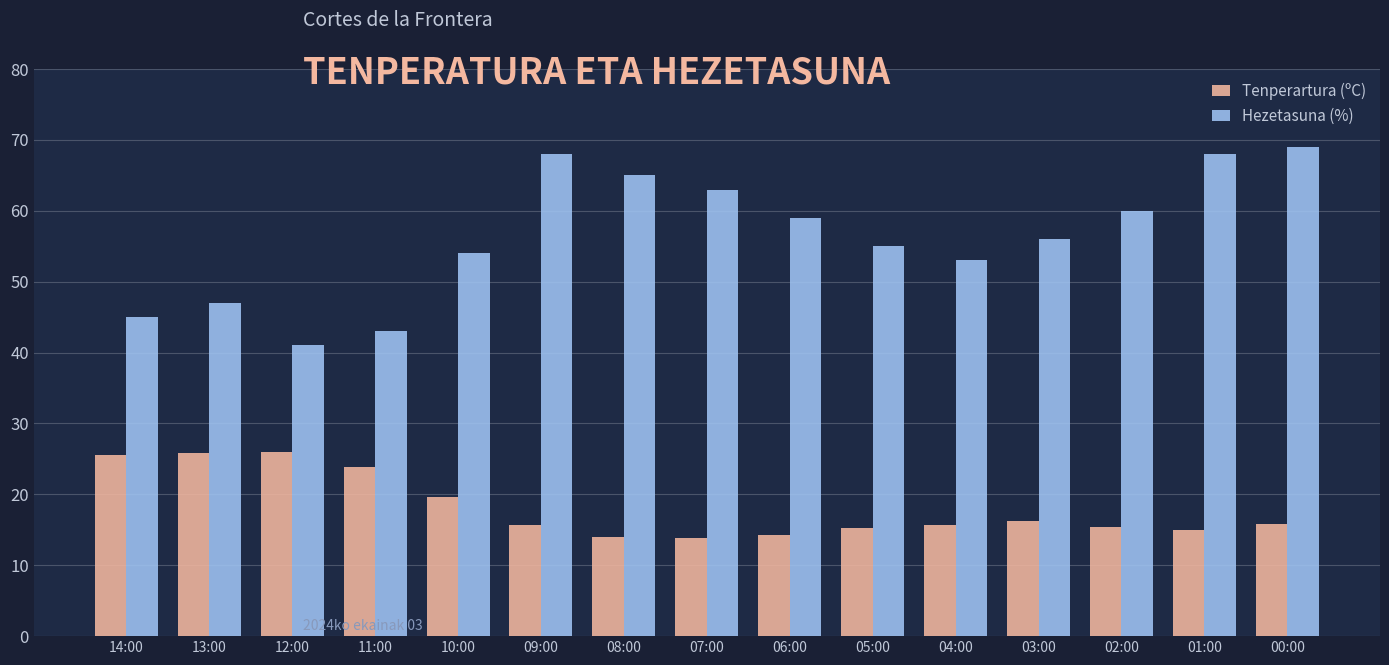

What position from the left is 12:00?

3